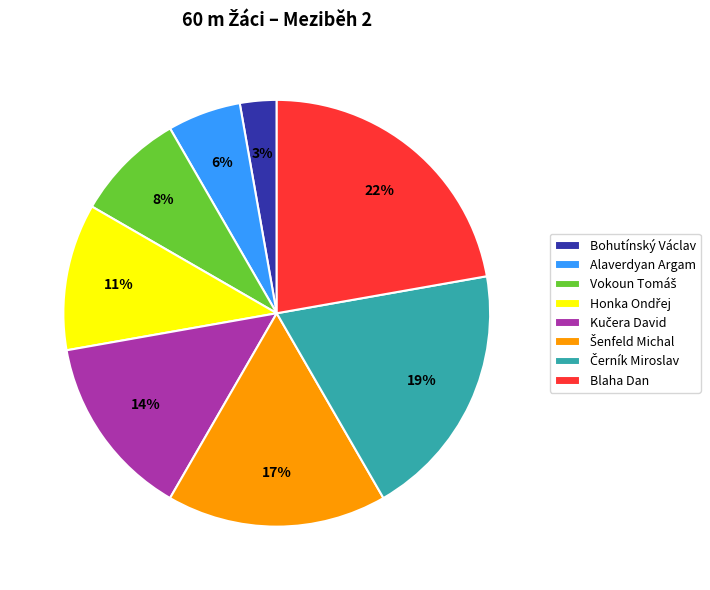

To the nearest percent, what is the difference between the largest and smallest slice percentages?

19%